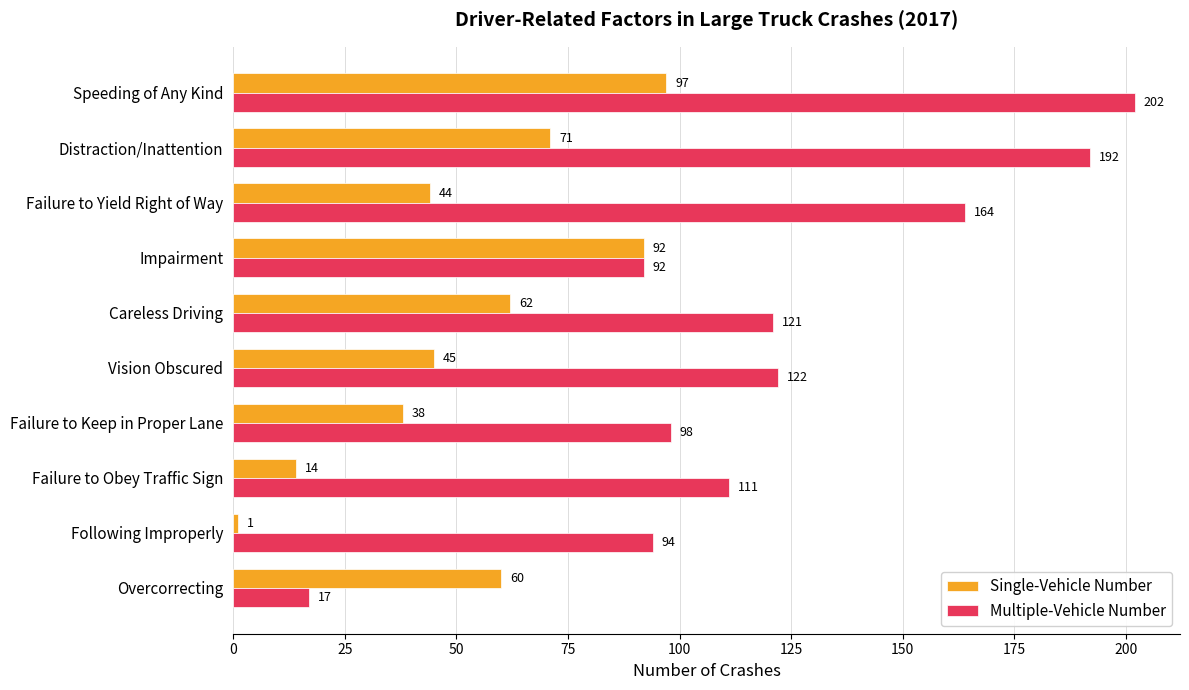

What is the maximum value for Single-Vehicle Number?

97